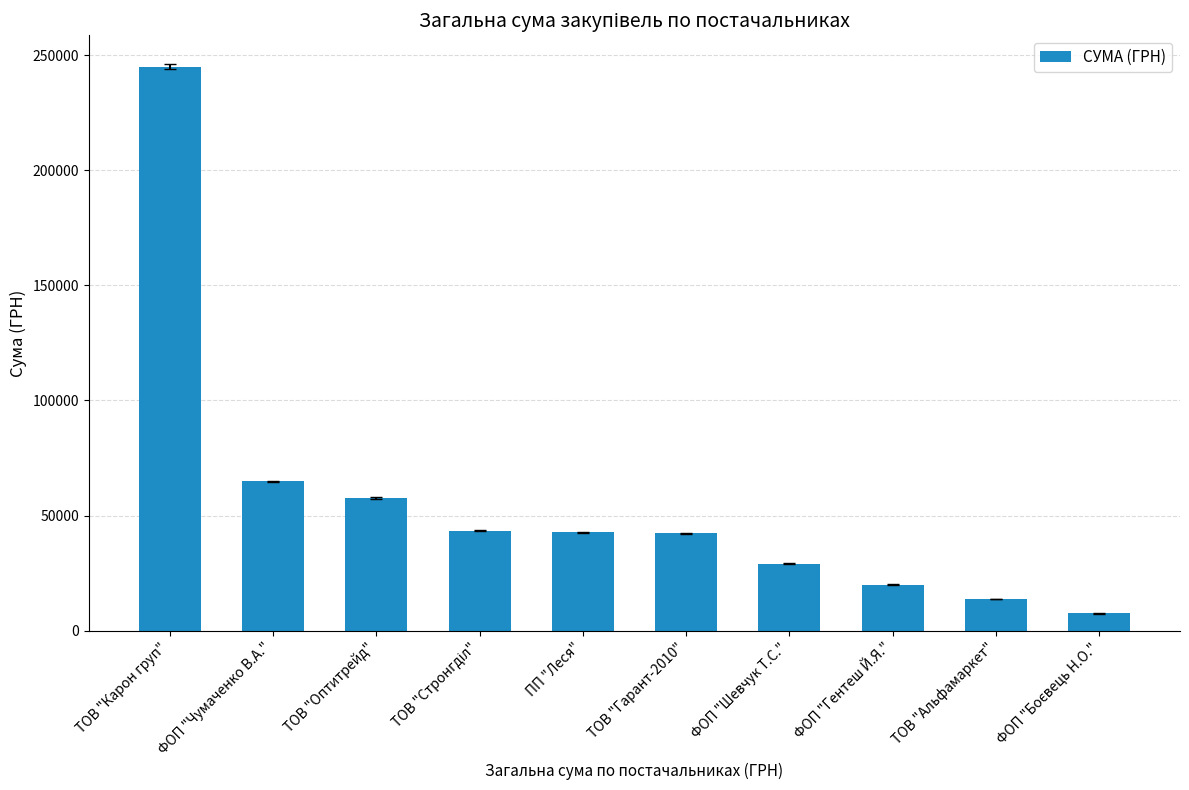

Where is the data nearest to the value 126252?

ФОП "Чумаченко В.А."